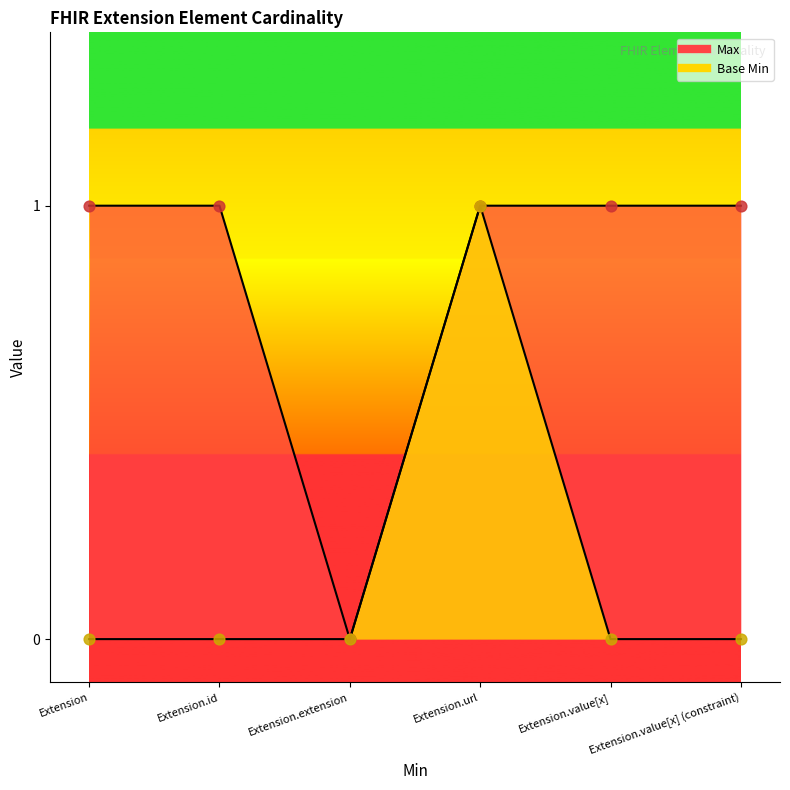

At how many categories does at least one series exceed 0?

5